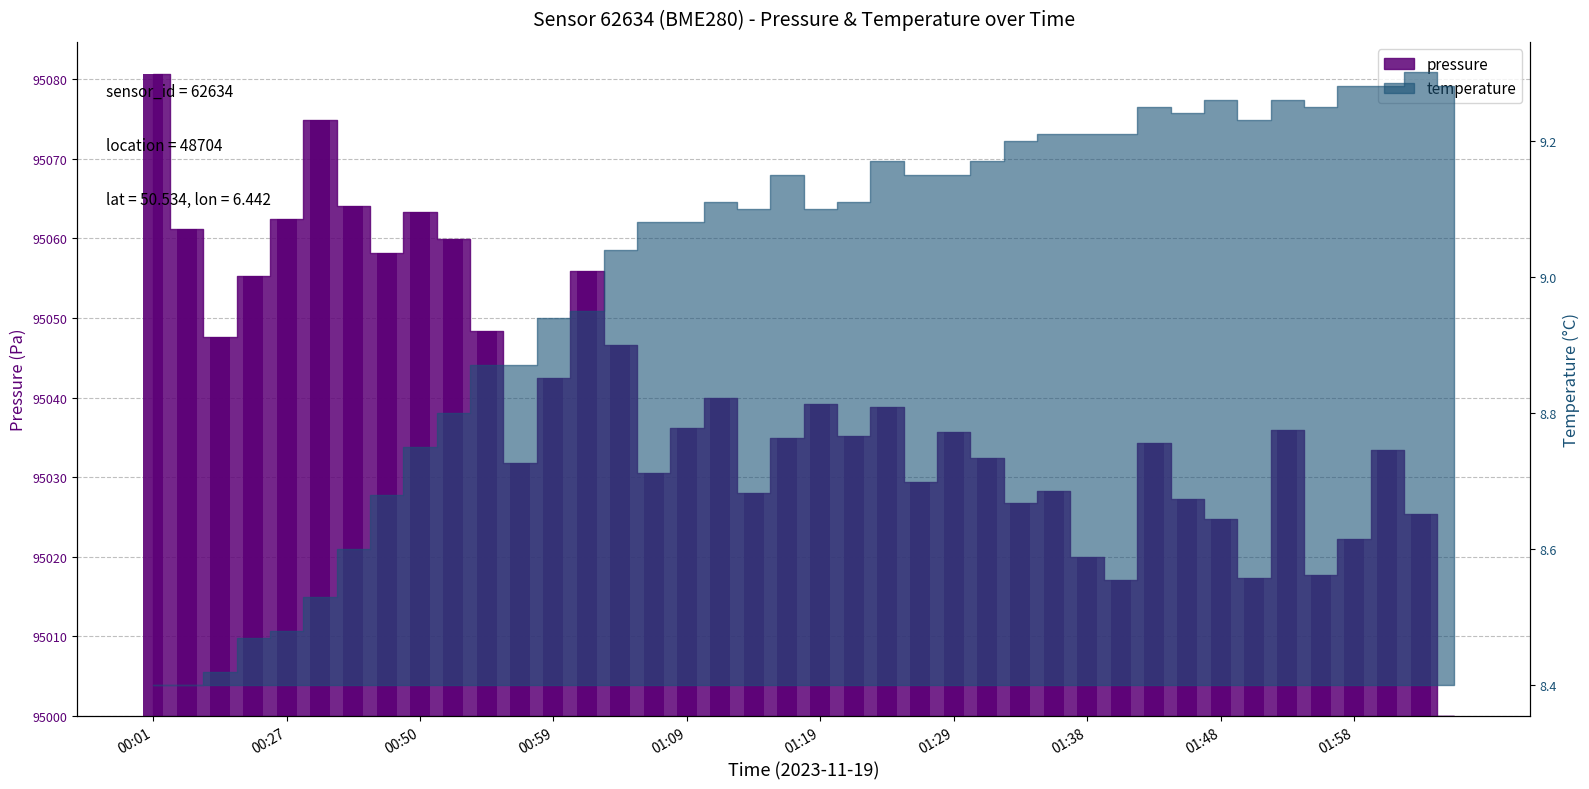

Which has a higher value, 00:43 or 01:38?

00:43